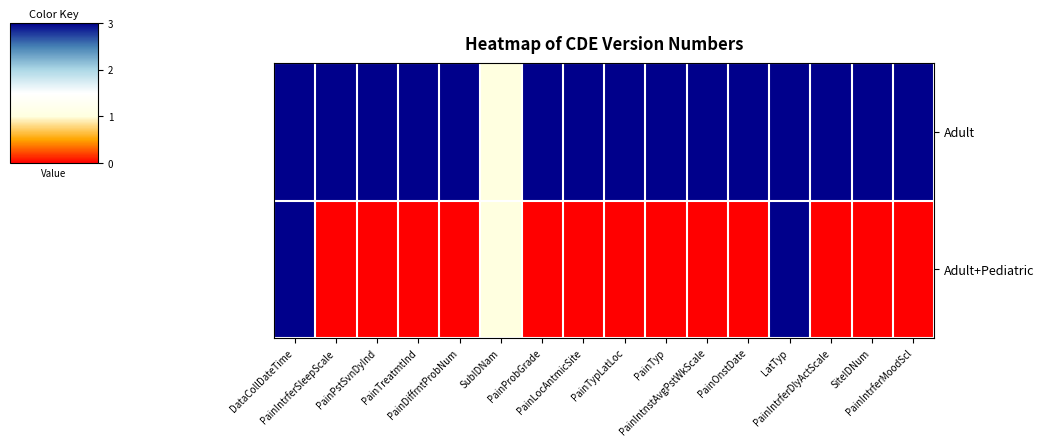

List the series in order of their peak value, highest first.

Adult, Adult+Pediatric